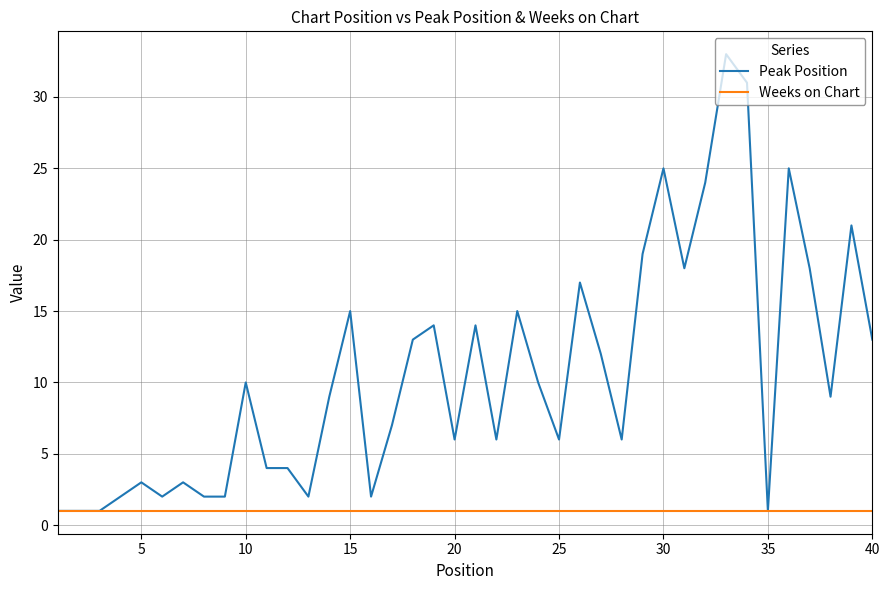

What is the highest value of the Peak Position series?

33